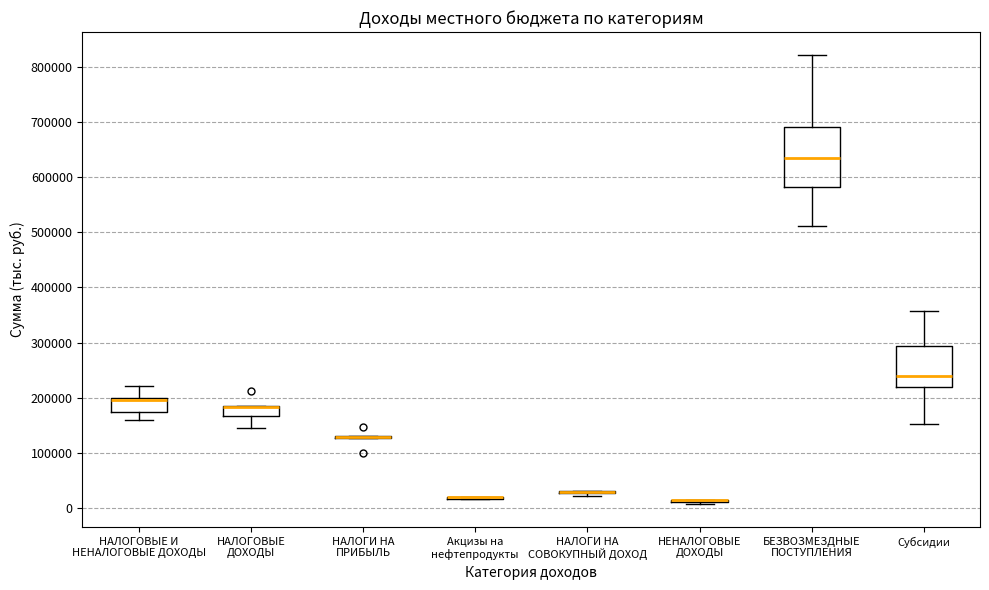

Reading left to right, transcribe this box plot: for each box, give where its median line is, the range the box spans, and where its two whiskers end, as read against the y-axis. The values are not printed on the chart, so give them approximately, as read against the axis.

НАЛОГОВЫЕ И НЕНАЛОГОВЫЕ ДОХОДЫ: median 200000 (drawn on the box's upper edge), box 170000 to 200000, whiskers 160000 to 220000
НАЛОГОВЫЕ ДОХОДЫ: median 180000 (drawn on the box's upper edge), box 170000 to 180000, whiskers 150000 to 180000
НАЛОГИ НА ПРИБЫЛЬ: box collapsed to a line at 130000, whiskers 130000 to 130000
Акцизы на нефтепродукты: box collapsed to a line at 20000, whiskers 20000 to 20000
НАЛОГИ НА СОВОКУПНЫЙ ДОХОД: box collapsed to a line at 30000, whiskers 20000 to 30000
НЕНАЛОГОВЫЕ ДОХОДЫ: box collapsed to a line at 10000, whiskers 10000 to 10000
БЕЗВОЗМЕЗДНЫЕ ПОСТУПЛЕНИЯ: median 640000, box 580000 to 690000, whiskers 510000 to 820000
Субсидии: median 240000, box 220000 to 290000, whiskers 150000 to 360000